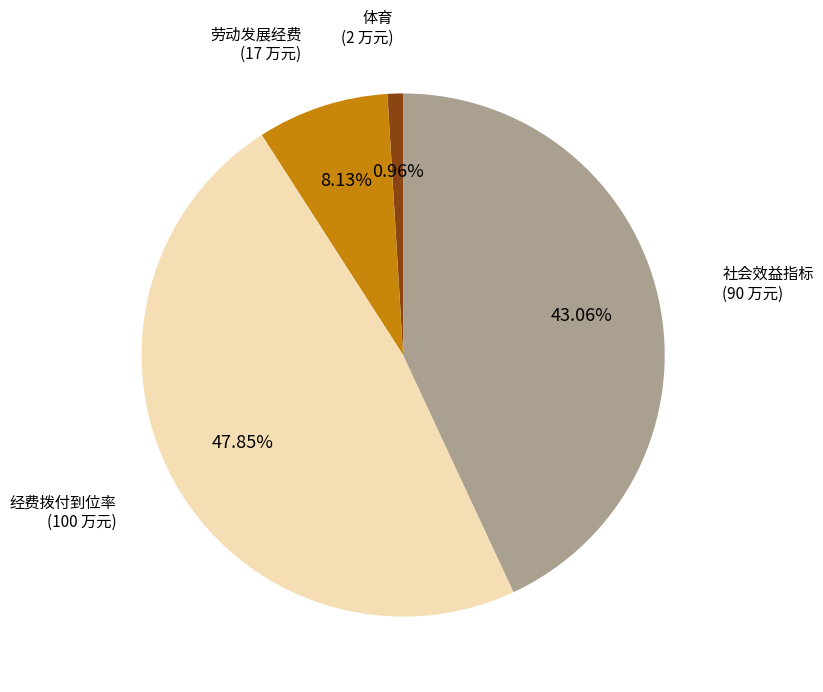

What percentage is the 体育 slice, to the nearest percent?

1%